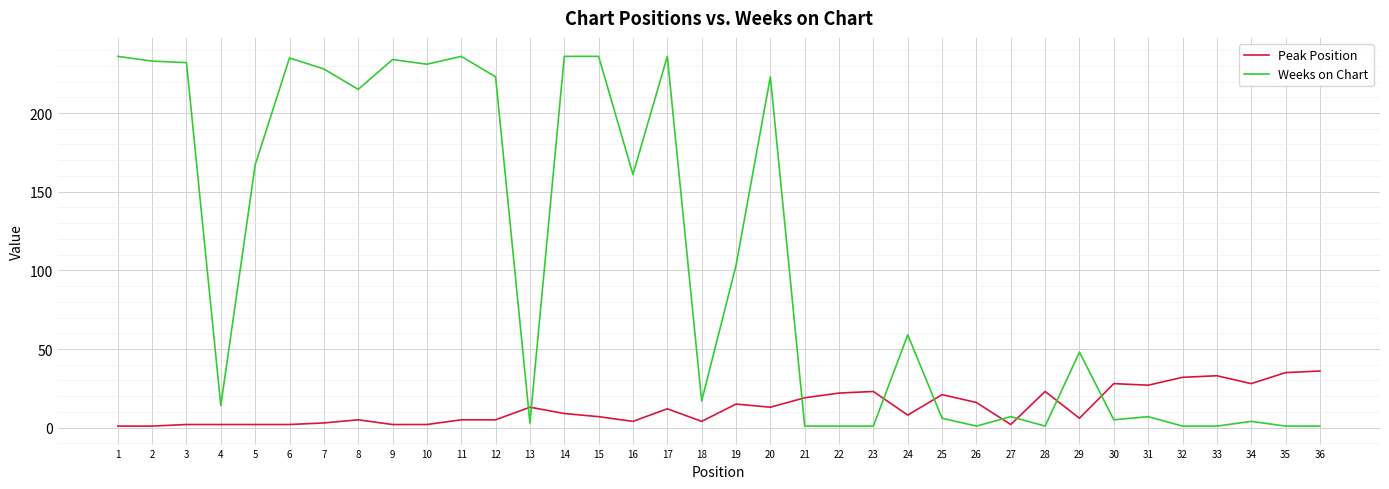

What is the sum of all Weeks on Chart values?

3844